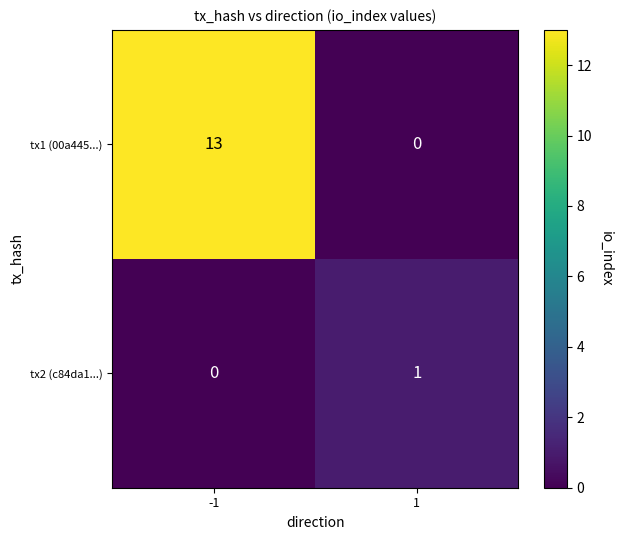

List the series in order of their peak value, lowest first.

tx2 (c84da1...), tx1 (00a445...)